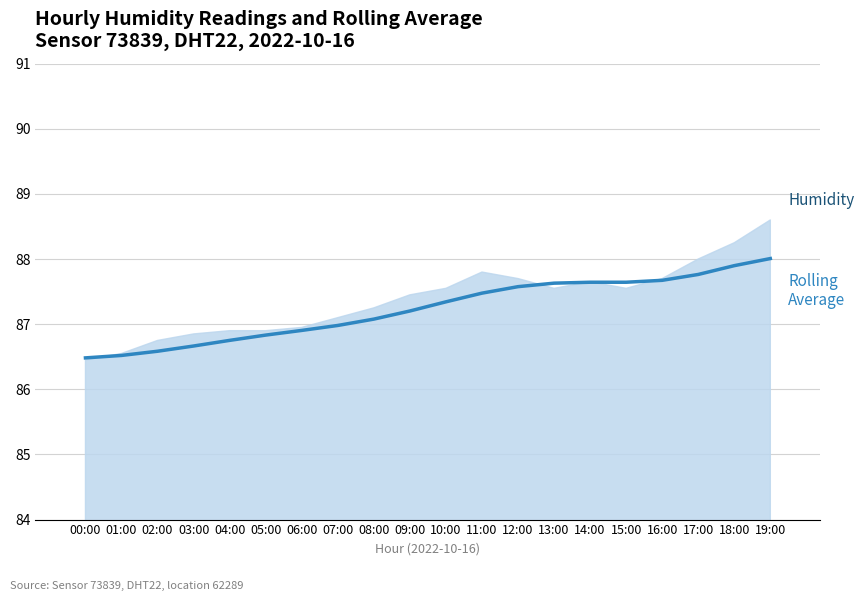

True or false: the data shows 34.9 at 17:00.

False